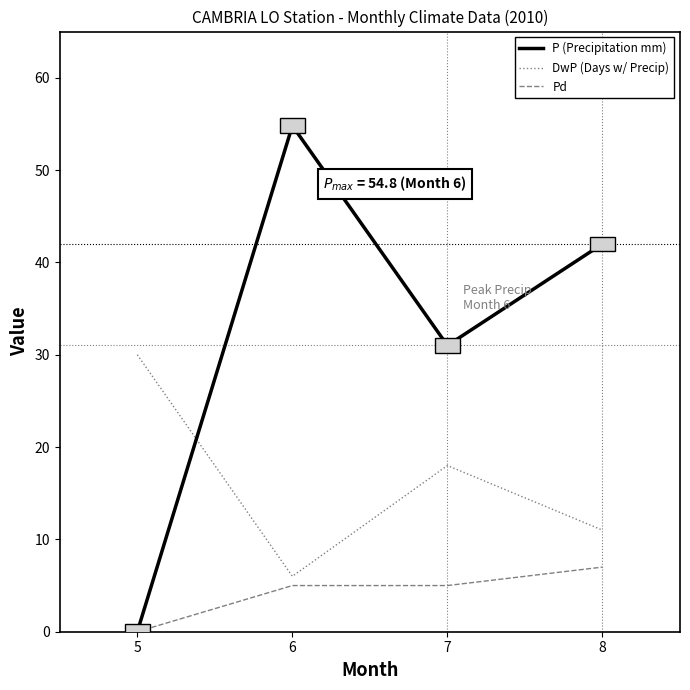

Rank the series at 8 from lowest to highest value.

Pd, DwP (Days w/ Precip), P (Precipitation mm)